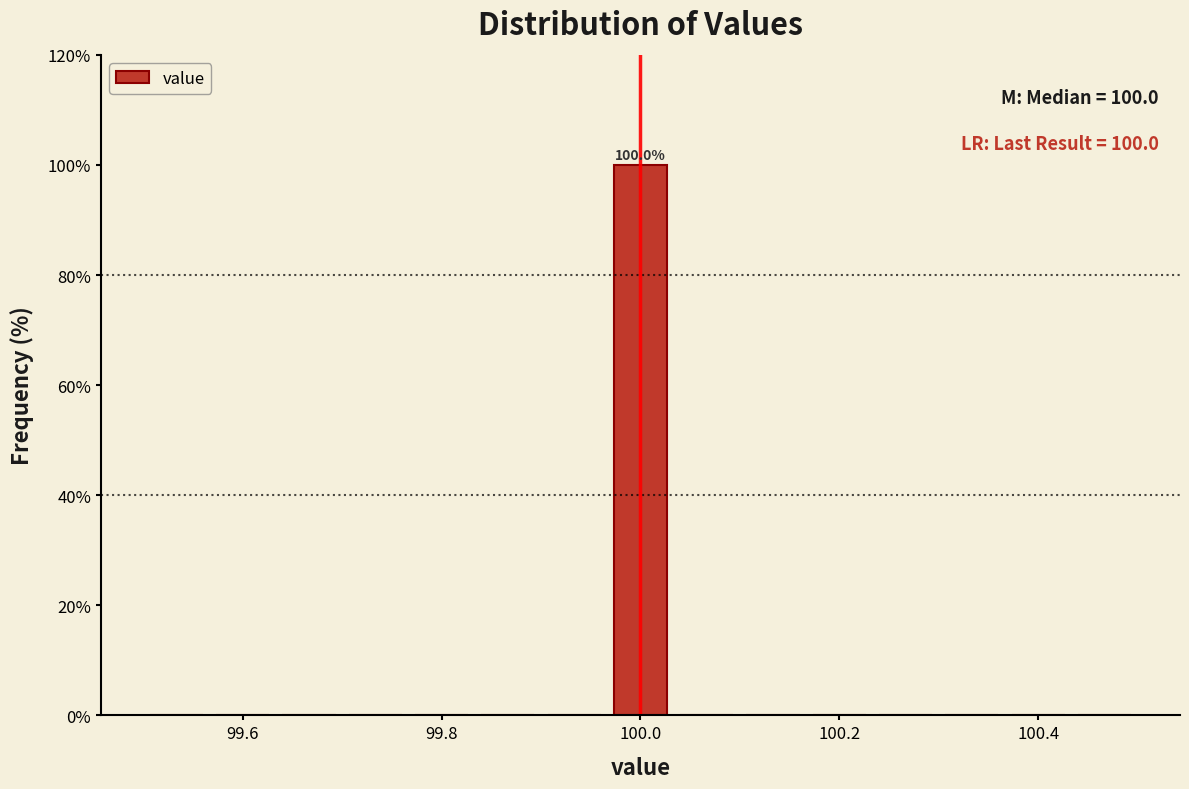

Around what value on the x-axis is the tallest bar? Give the approximate position of its centre, as read against the axis.

100.00